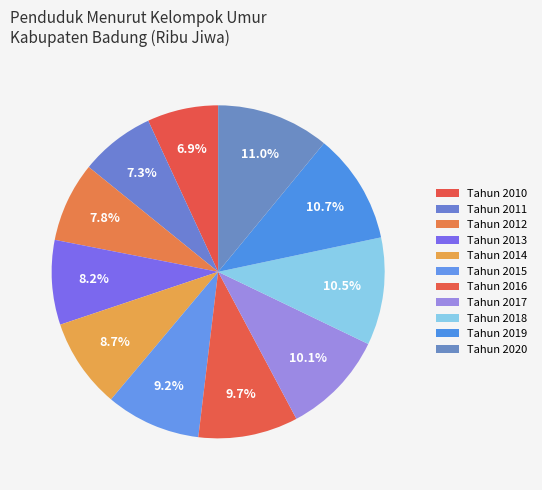

True or false: Tahun 2015 accounts for 9% of the total.

True